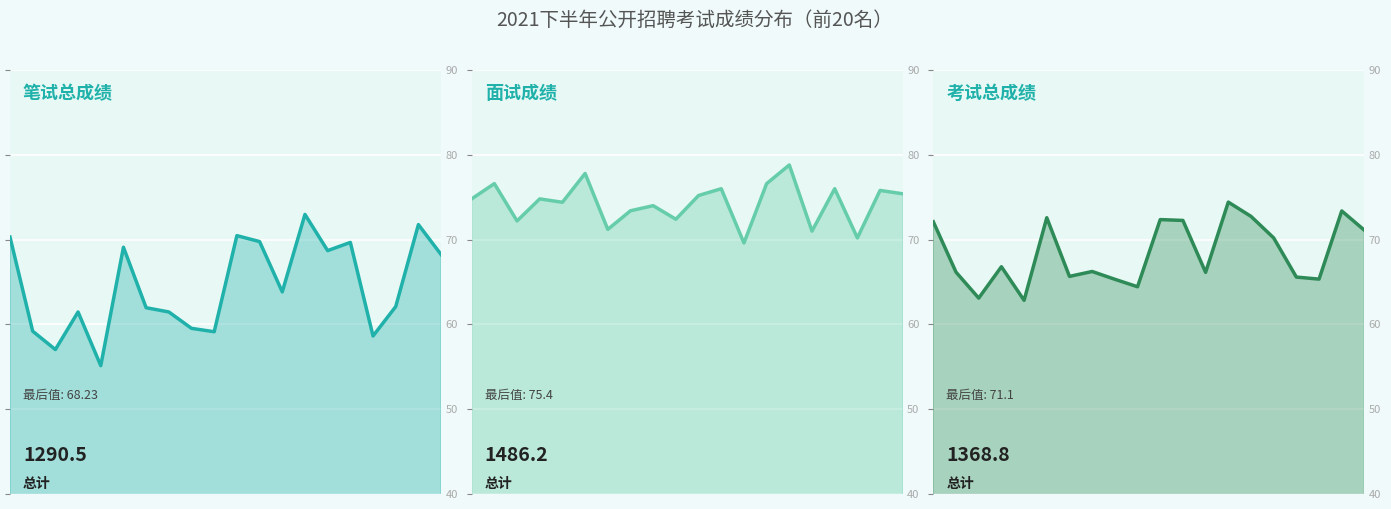

True or false: 笔试总成绩 and 面试成绩 cross at least once.

False